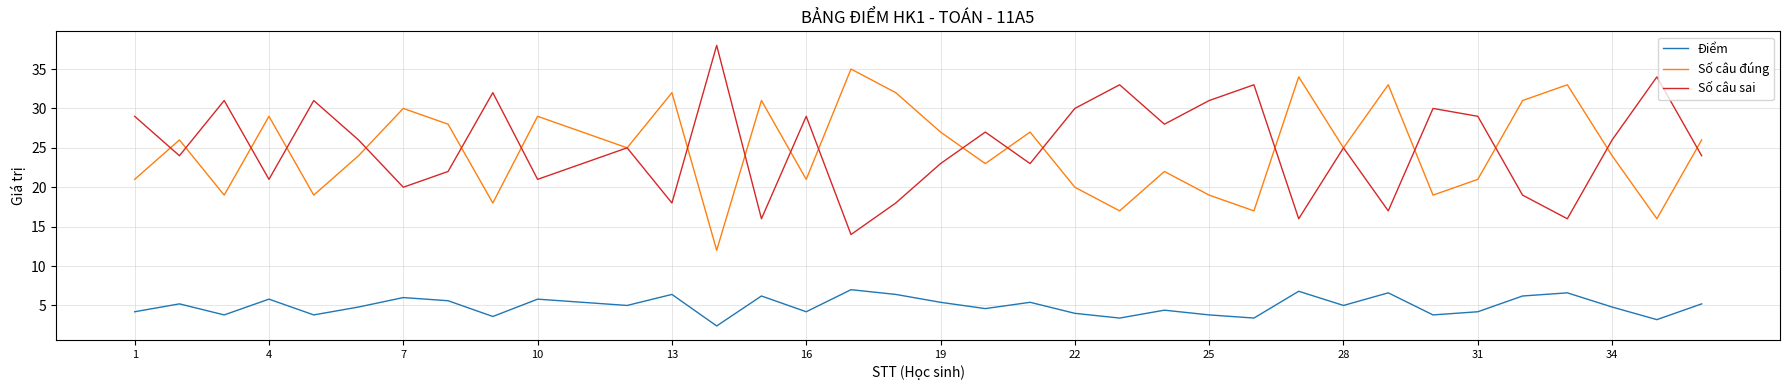

What is the average value of the Số câu đúng series?

24.8